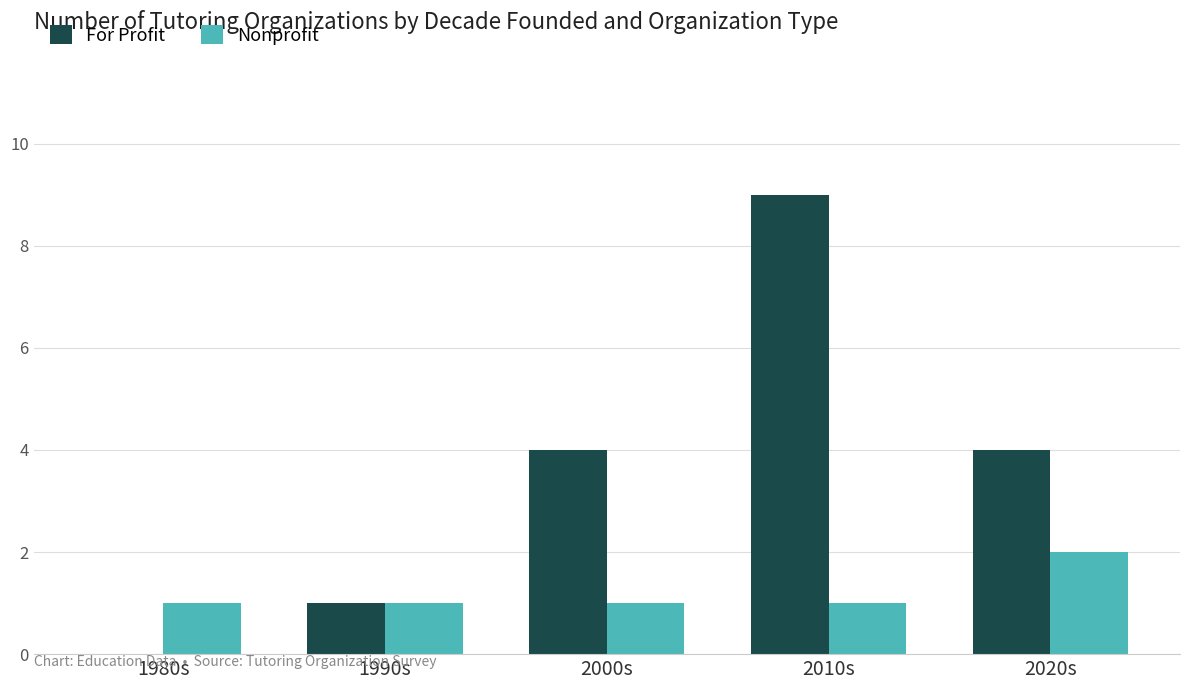

True or false: Nonprofit has a value of 0 at 1980s.

False